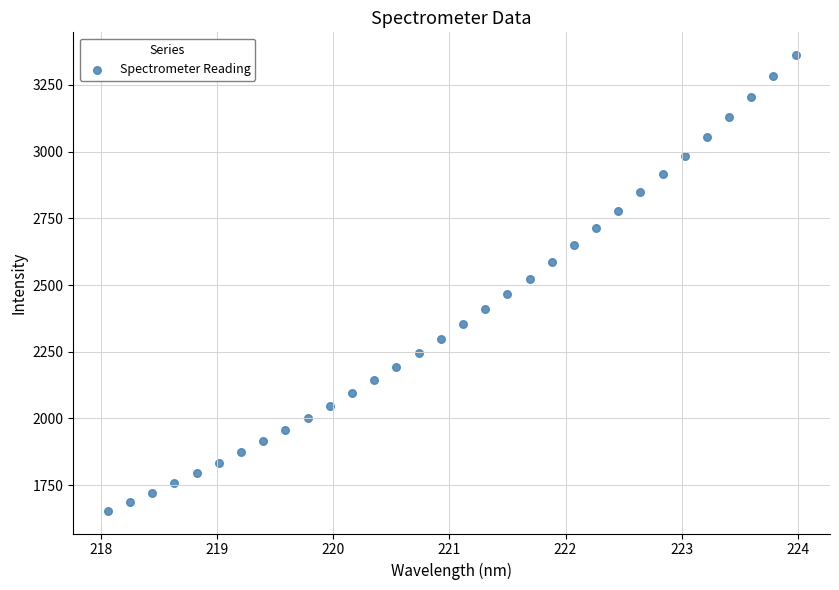

What is the range of Y values (max minus min)?

1707.3